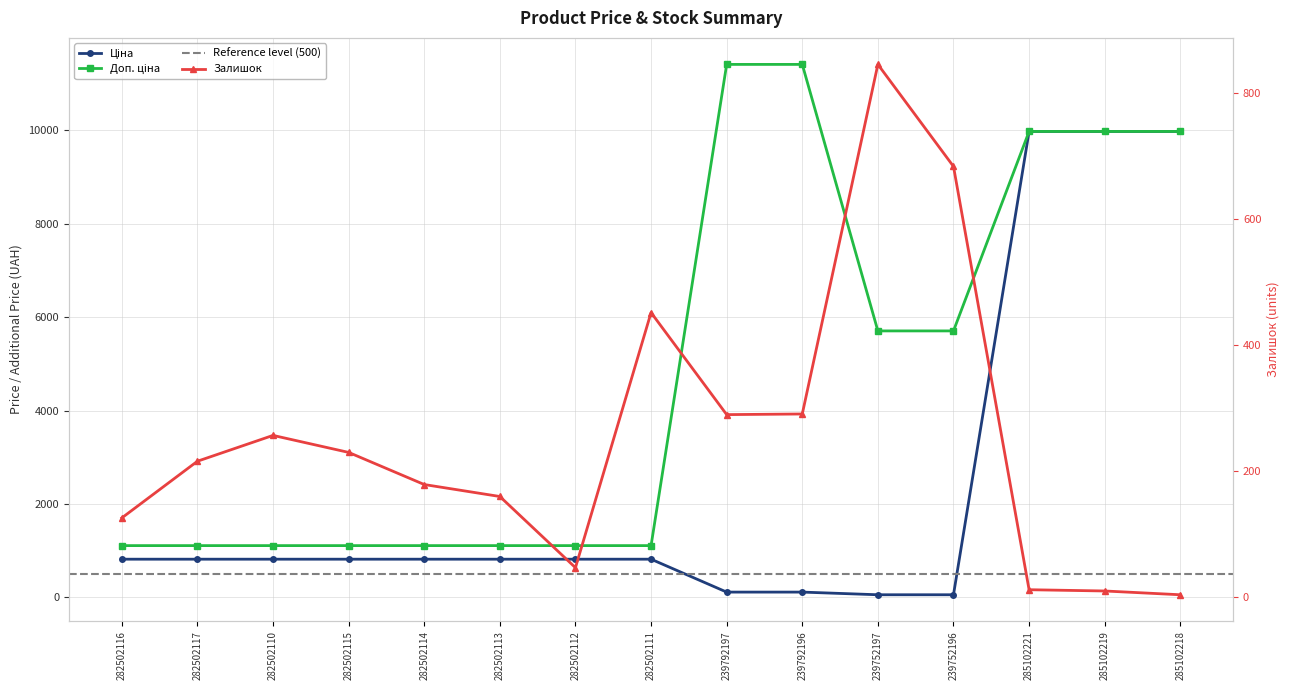

What is the sum of all Залишок values?

3789.0